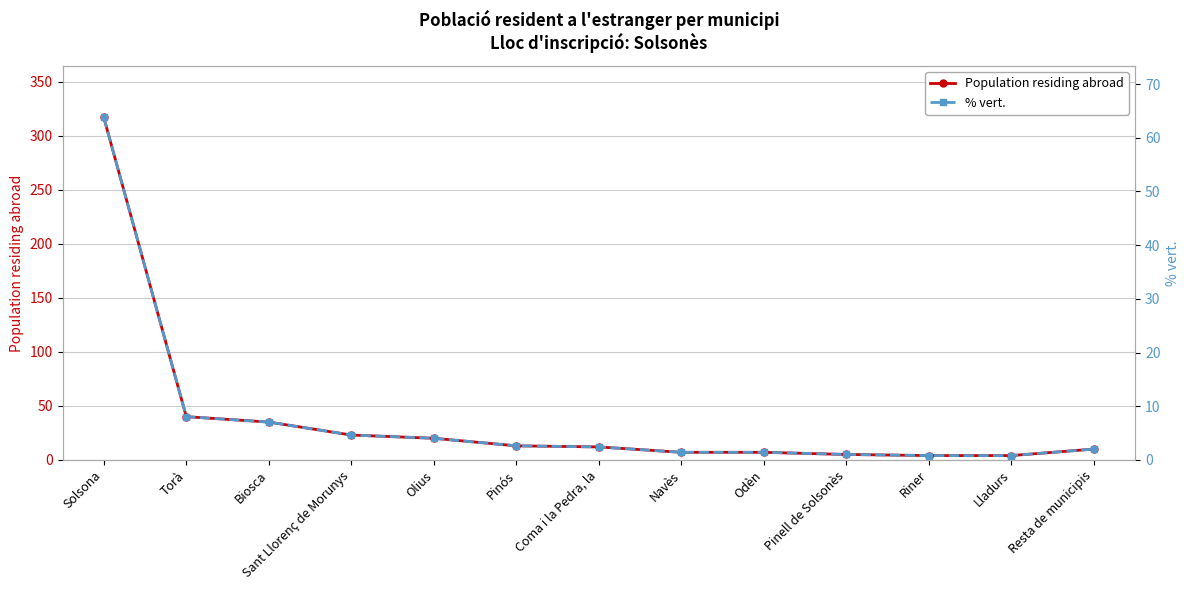

Which series has the largest total across all categories?

Population residing abroad